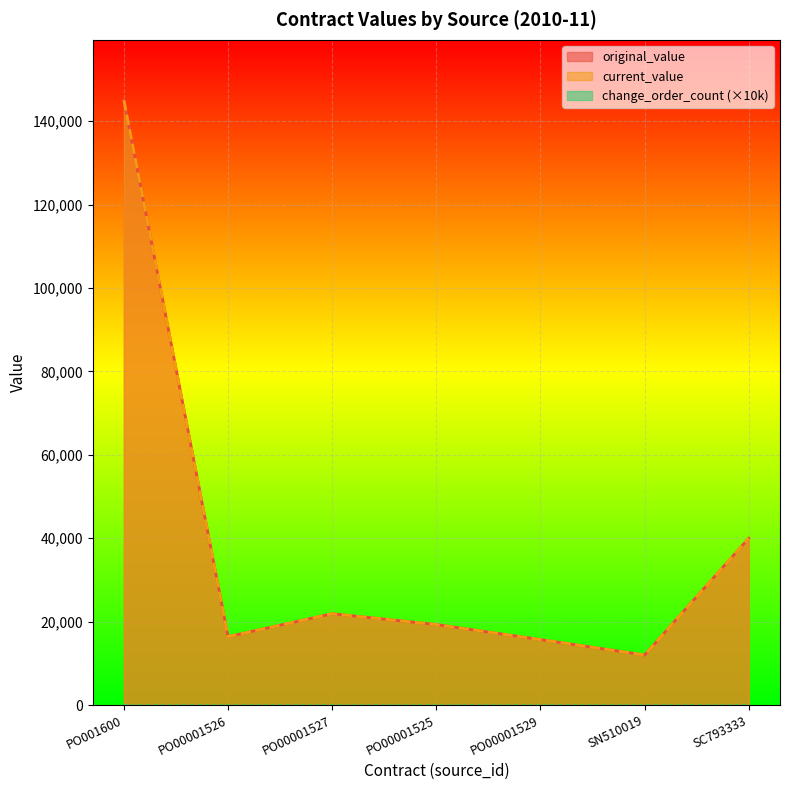

True or false: current_value and original_value cross at least once.

False